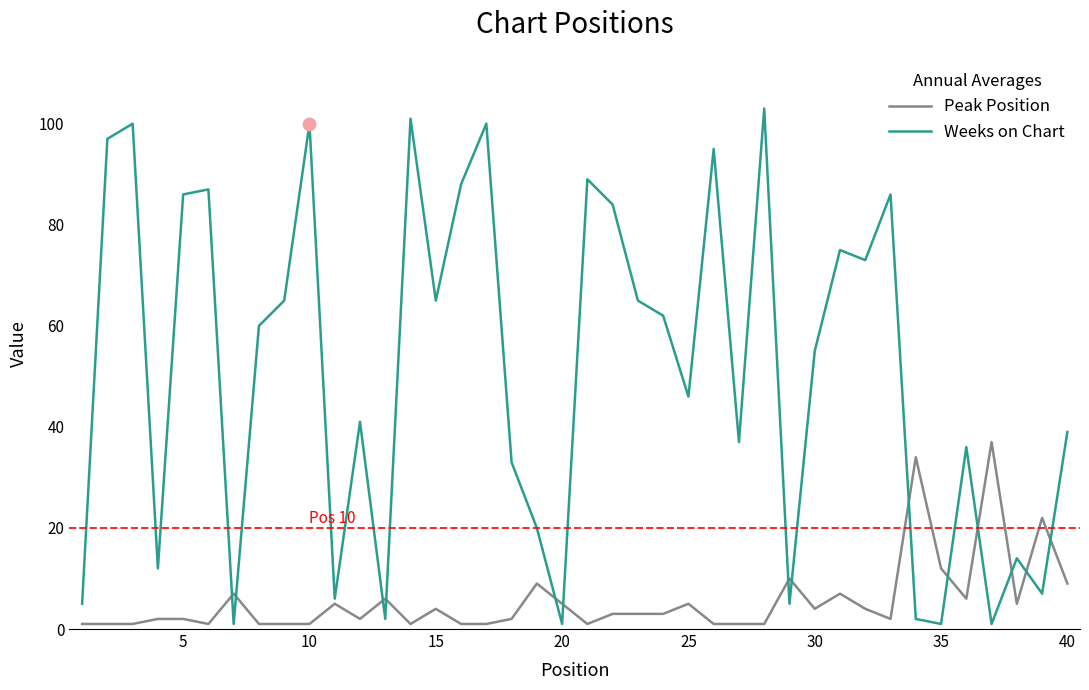

Which series has the largest total across all categories?

Weeks on Chart